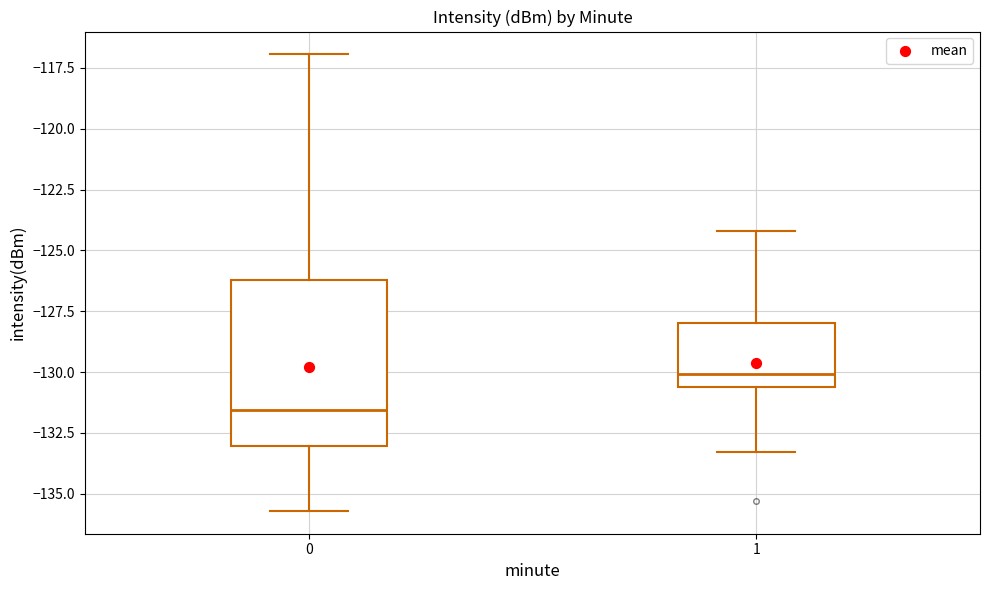

Which box is the tallest, from its lower edge to its upper edge?

0